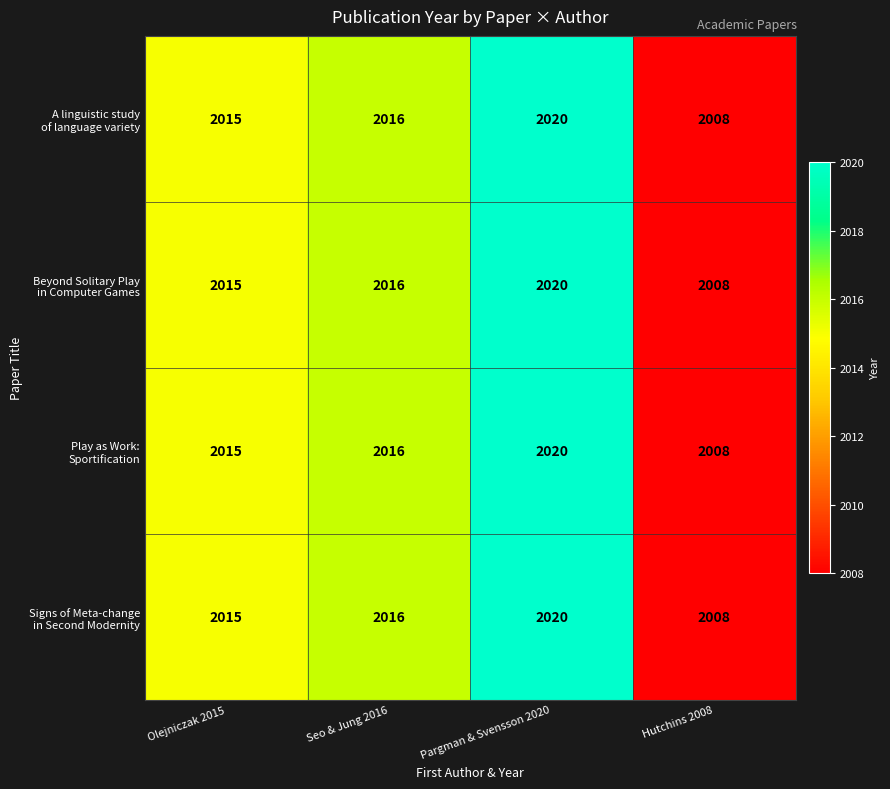

At how many categories does at least one series exceed 2012?

3